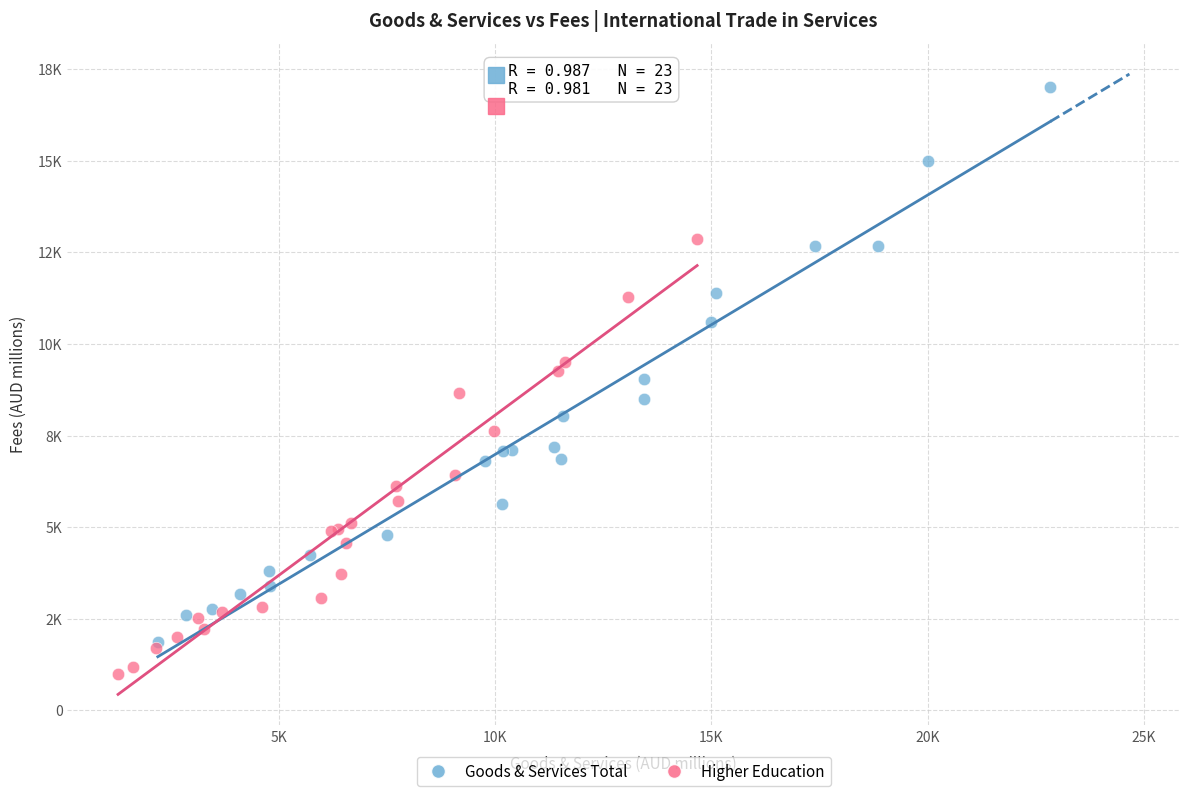

What are all the series names shown in the legend?

Goods & Services Total, Higher Education